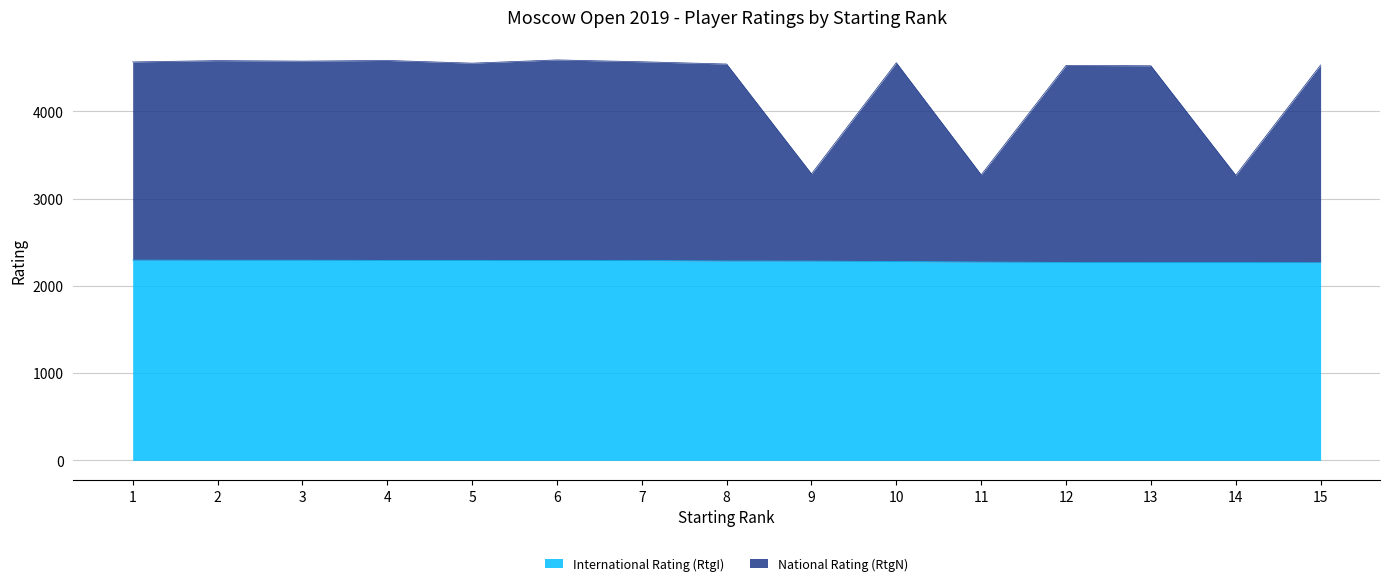

How many interior local peaks does the RtgN series have?

5